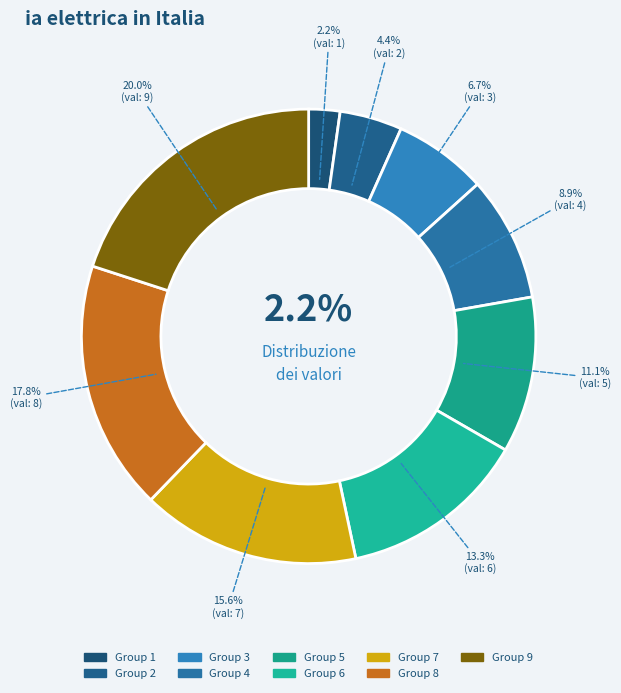

What is the smallest slice in the pie chart?

1